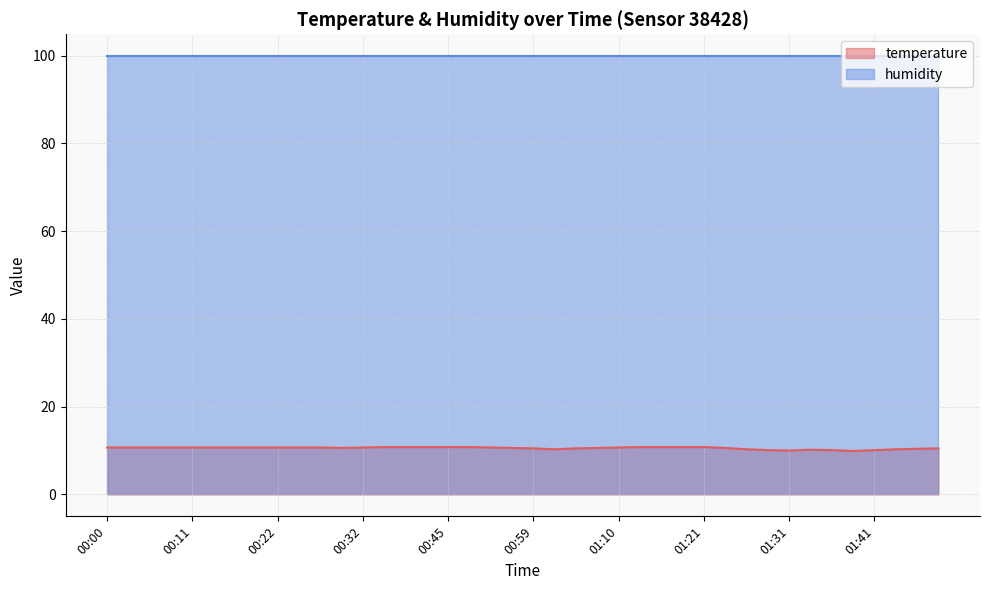

What position from the right is 00:24?

31